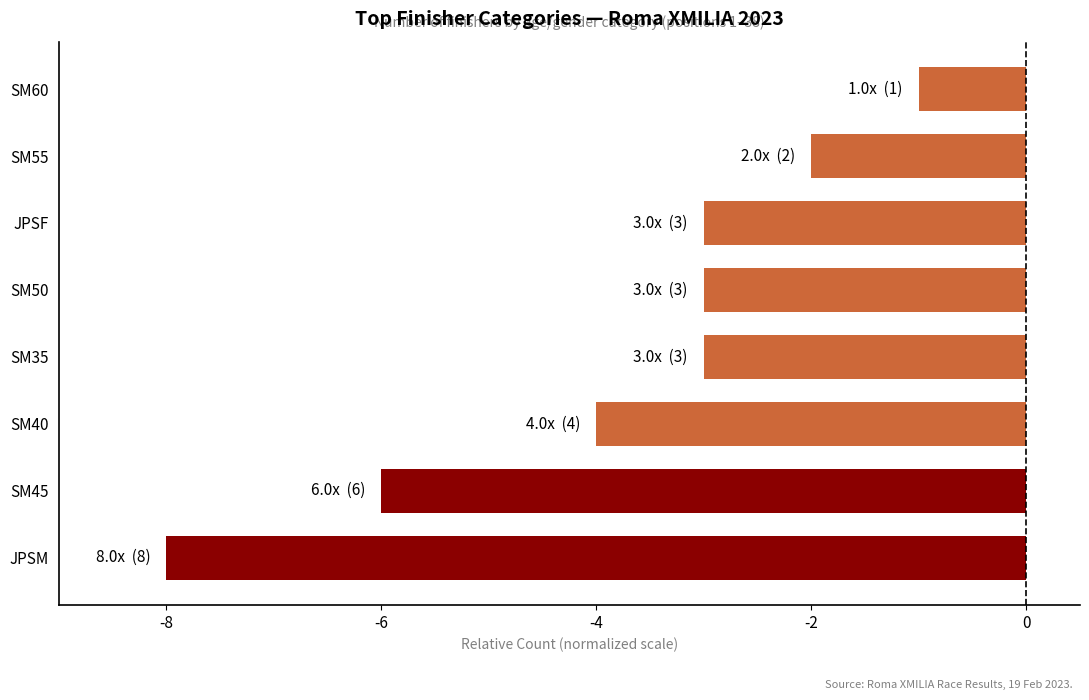

Does the chart contain any negative values?

Yes